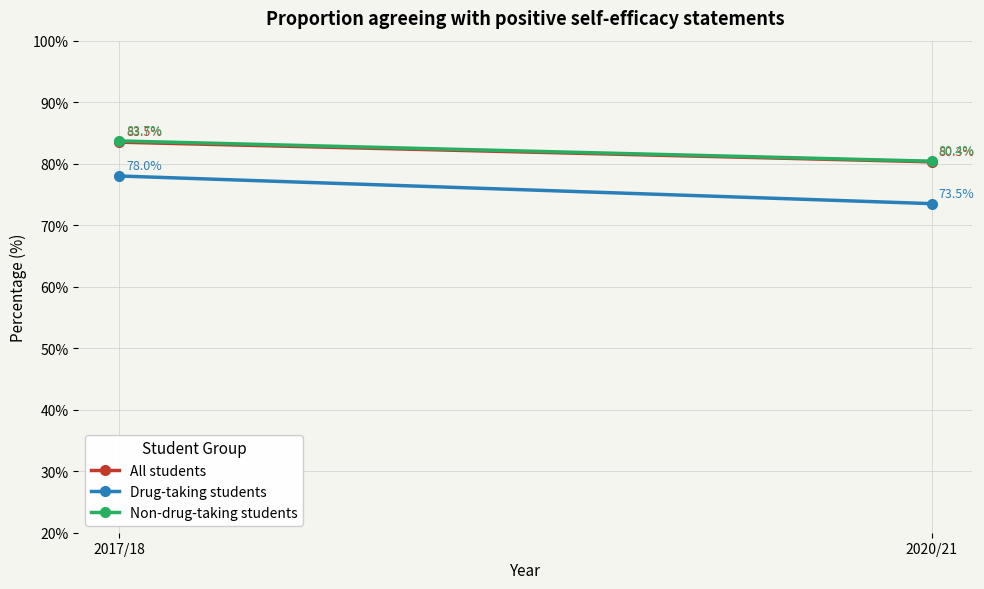

At which category is the sum across all series the highest?

2017/18